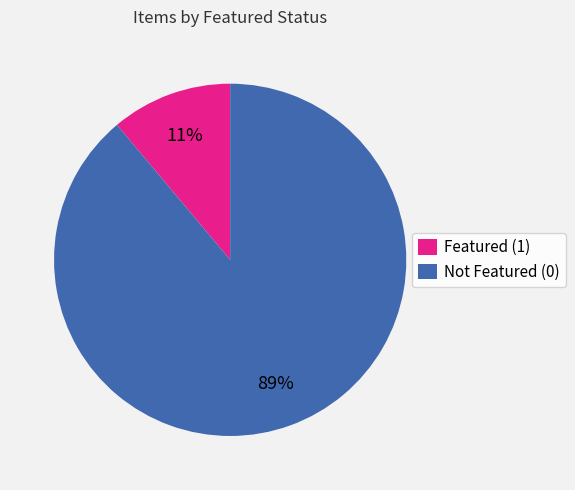

Is it true that Not Featured (0) is 89% of the pie?

True